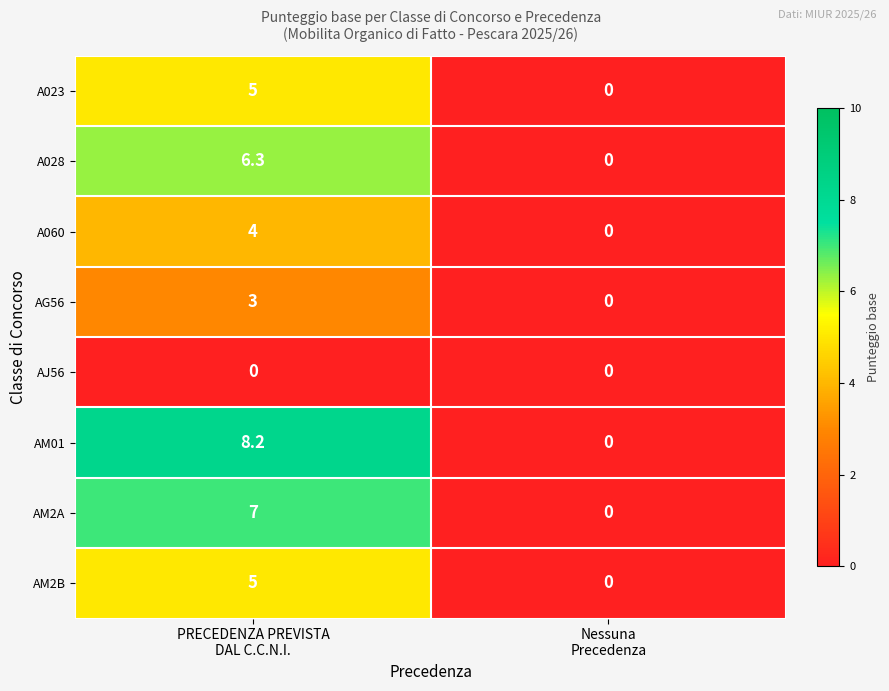

Reading left to right, what are all the values shown in this chart?

A023: 5.0	0.0
A028: 6.3	0.0
A060: 4.0	0.0
AG56: 3.0	0.0
AJ56: 0.0	0.0
AM01: 8.2	0.0
AM2A: 7.0	0.0
AM2B: 5.0	0.0